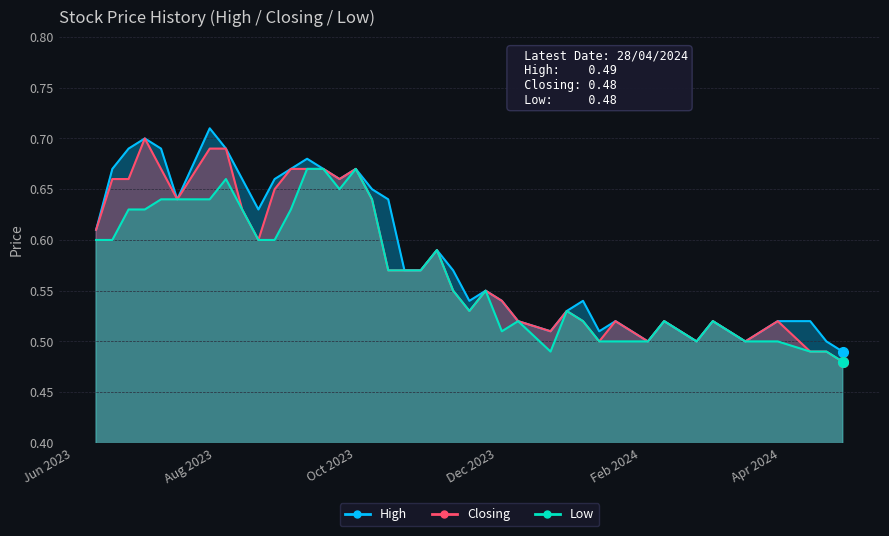

What is the difference between the maximum and minimum values in the High series?

0.2